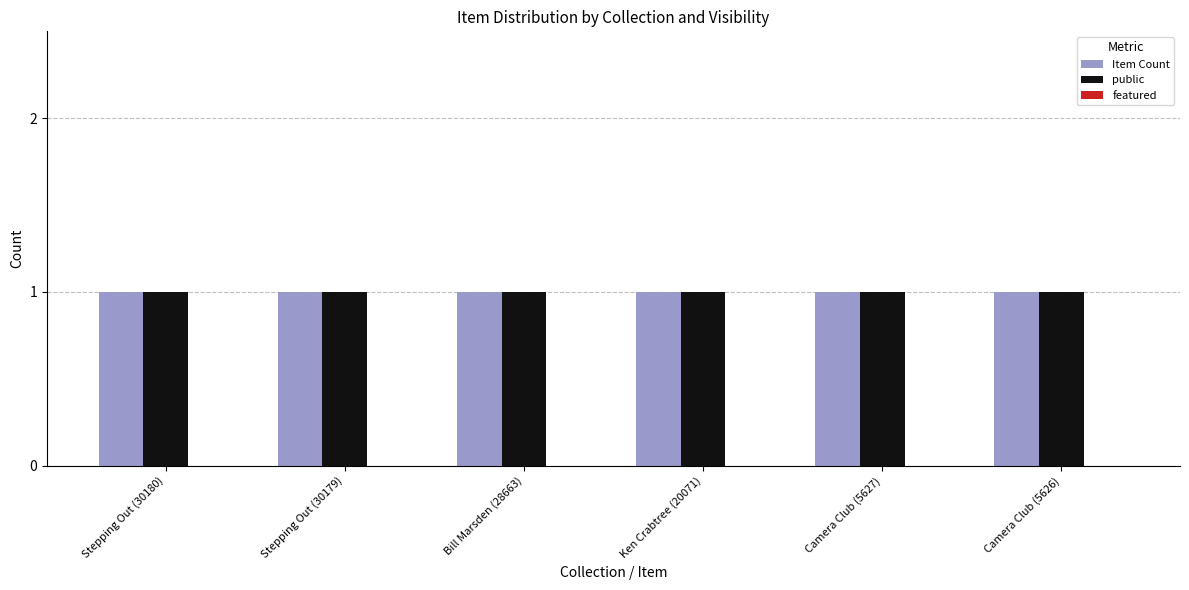

At how many categories does at least one series exceed 0?

6